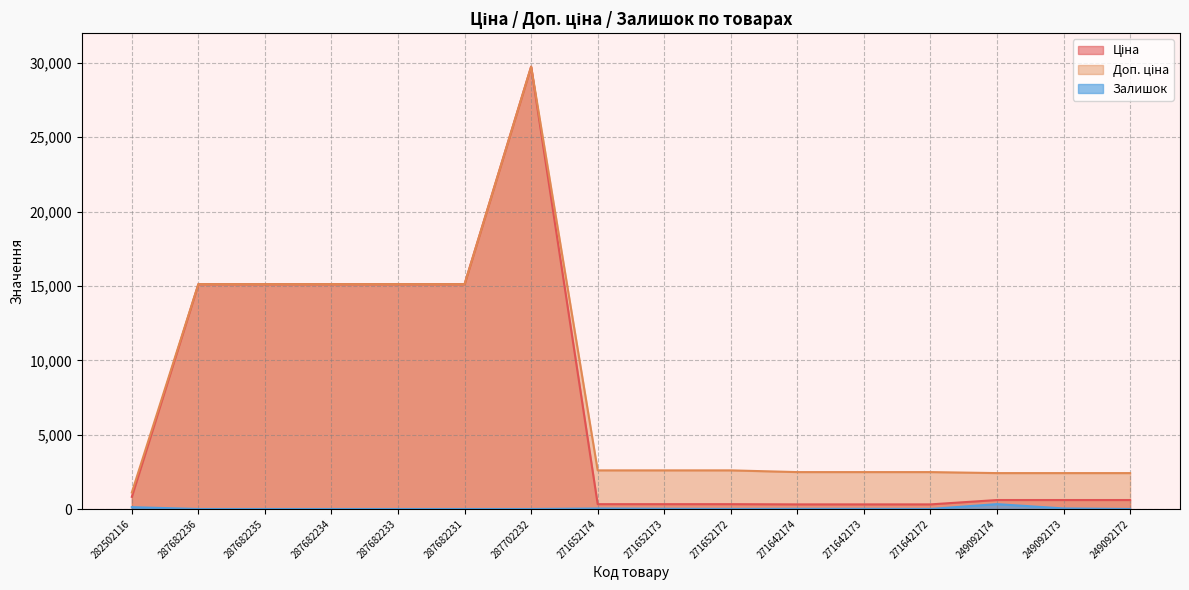

At which category is the sum across all series the highest?

287702232